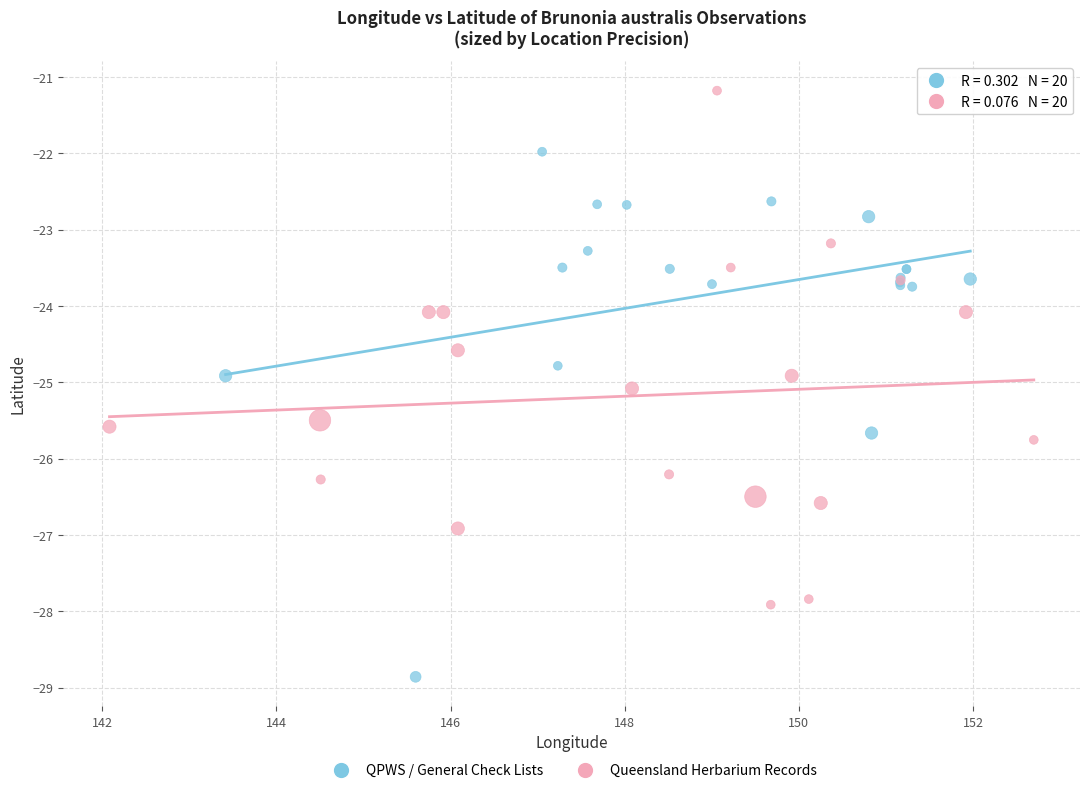

Which series reaches the minimum Y coordinate?

QPWS / General Check Lists